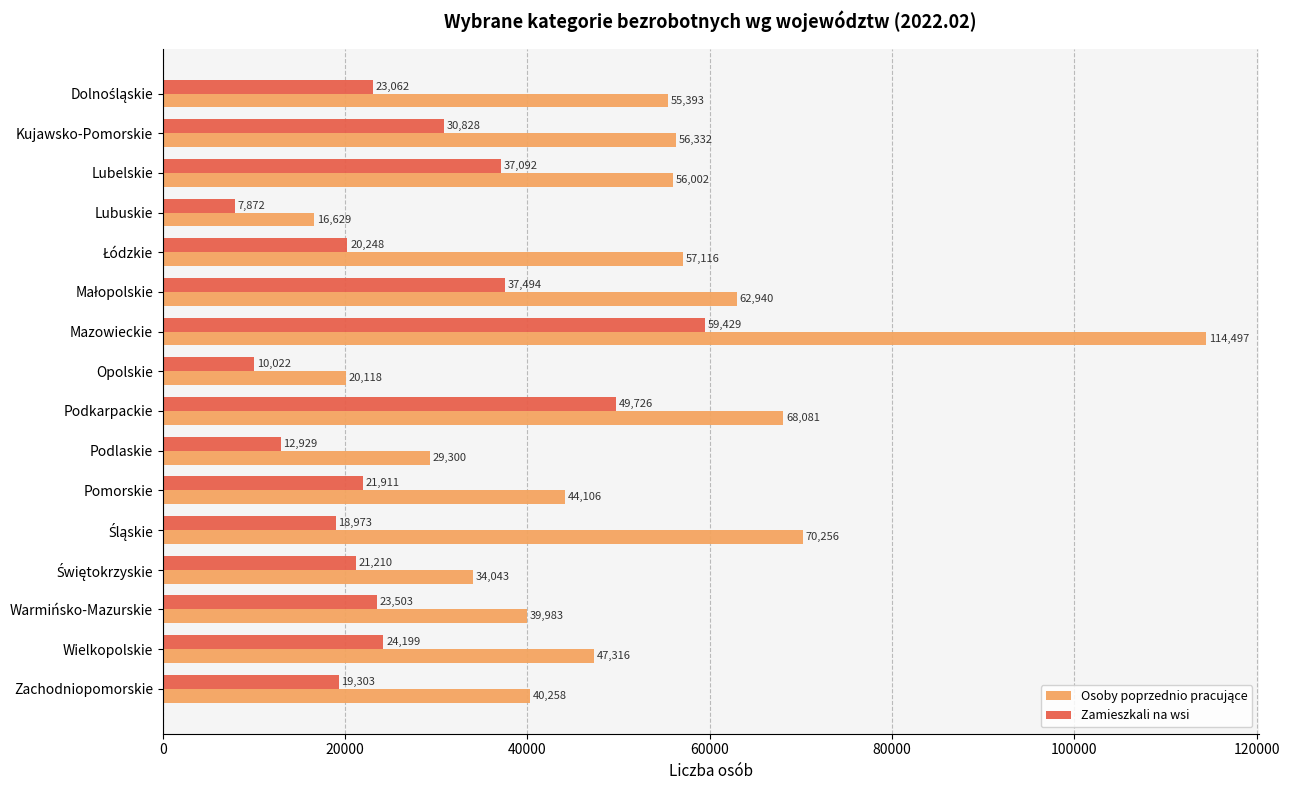

At how many categories does at least one series exceed 14502?

16